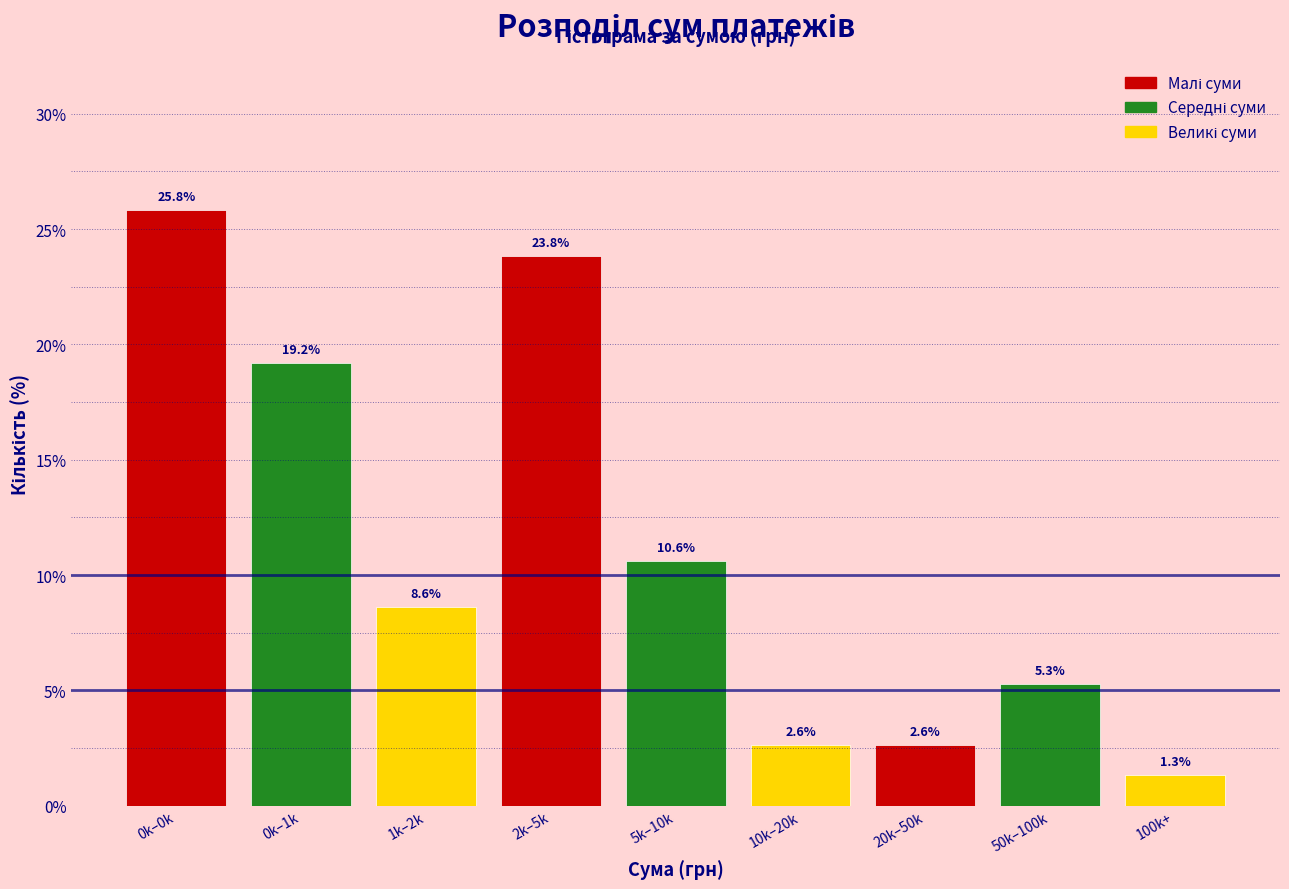

Reading left to right, list all the values displayed in this chart.

0k–0k=25.8	0k–1k=19.2	1k–2k=8.6	2k–5k=23.8	5k–10k=10.6	10k–20k=2.6	20k–50k=2.6	50k–100k=5.3	100k+=1.3